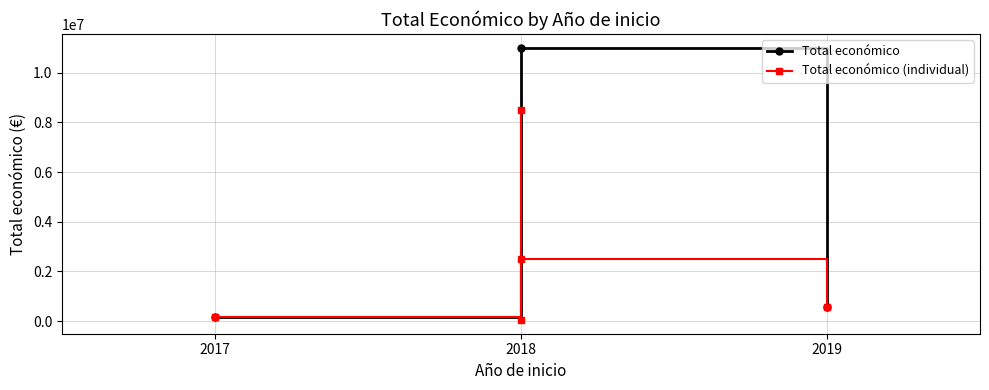

What is the change in value from 2018 (ECOCIGAN) to 2017 (BIOPREPARE)?

-2311790